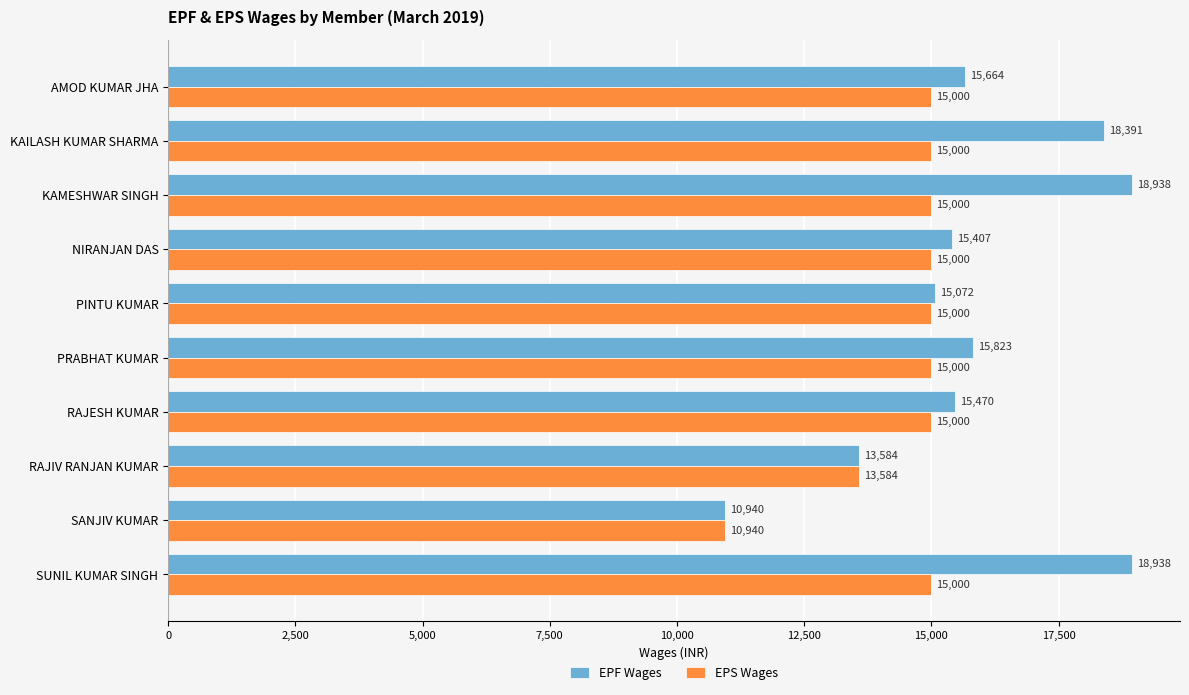

List the series in order of their overall mean, highest first.

EPF Wages, EPS Wages